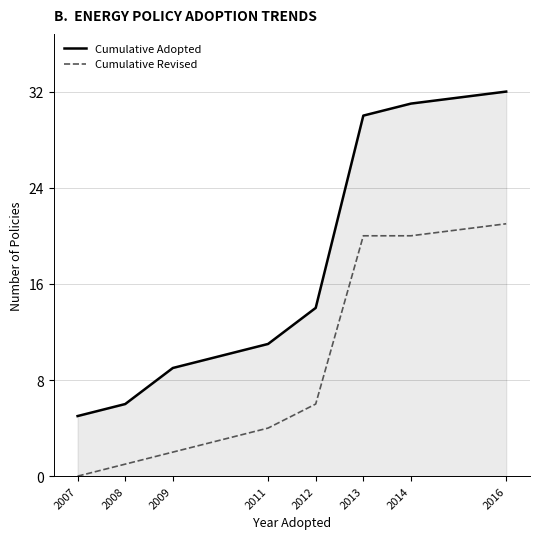

What is the difference between the second highest and second lowest values in the Cumulative Adopted series?

25